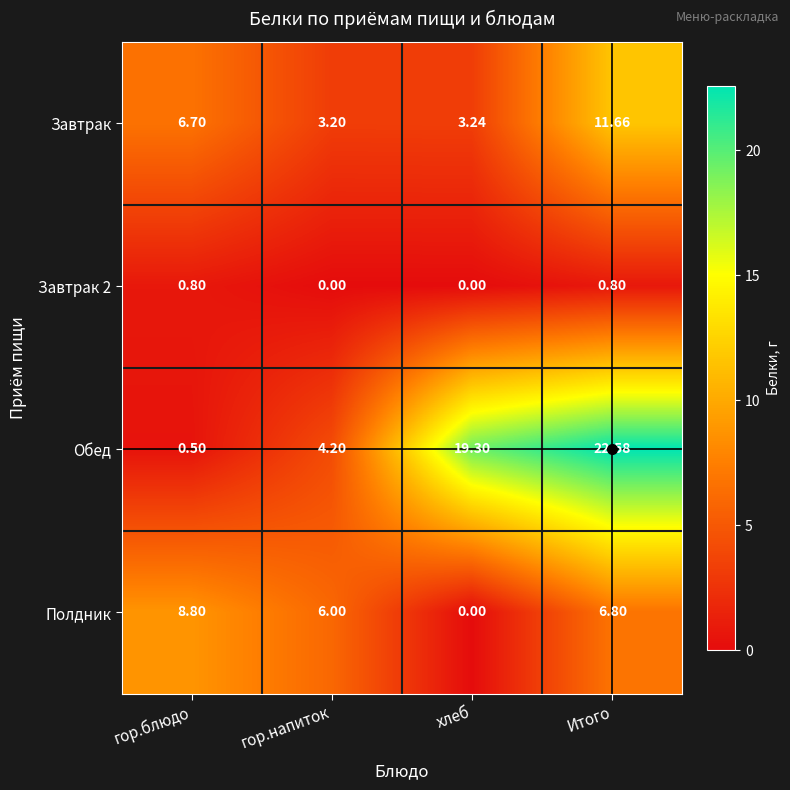

Rank the categories by Обед value from lowest to highest.

гор.блюдо, гор.напиток, хлеб, Итого